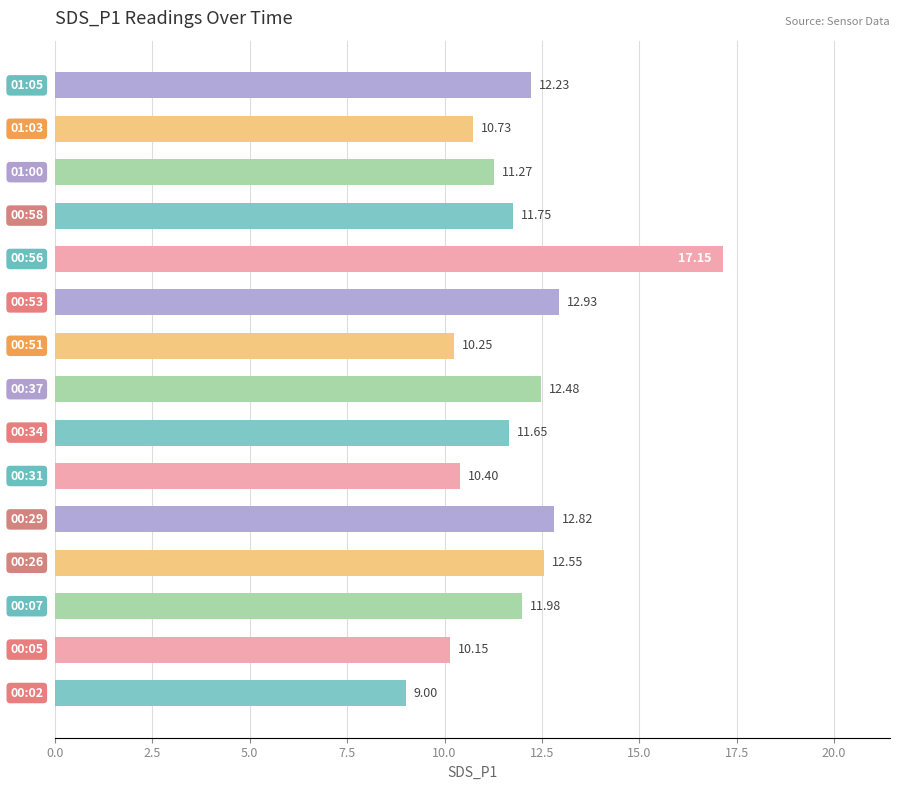

What is the difference between the second highest and minimum values?

3.9